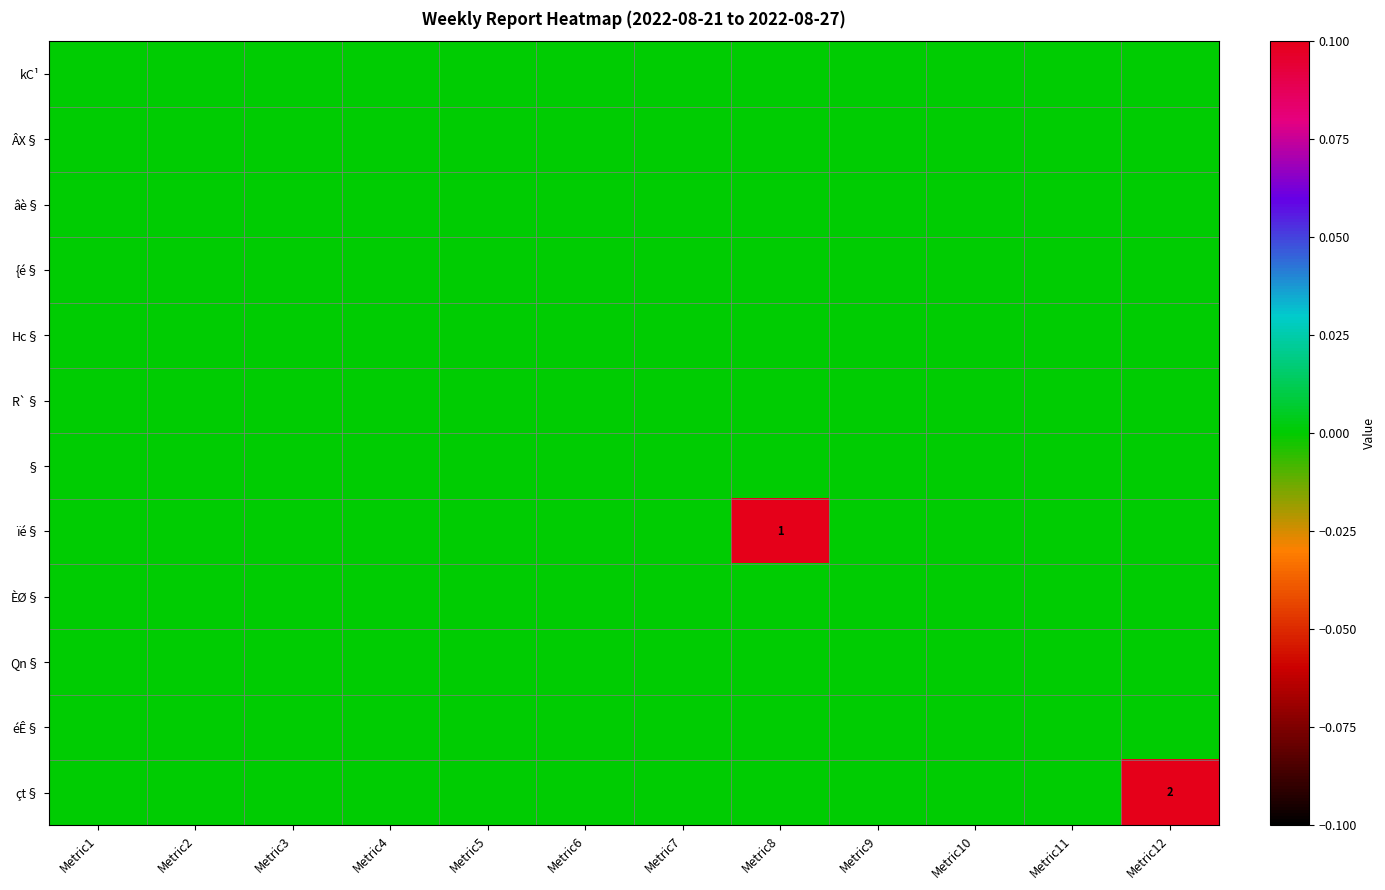

The value of çt§ at Metric12 is 1. True or false?

False